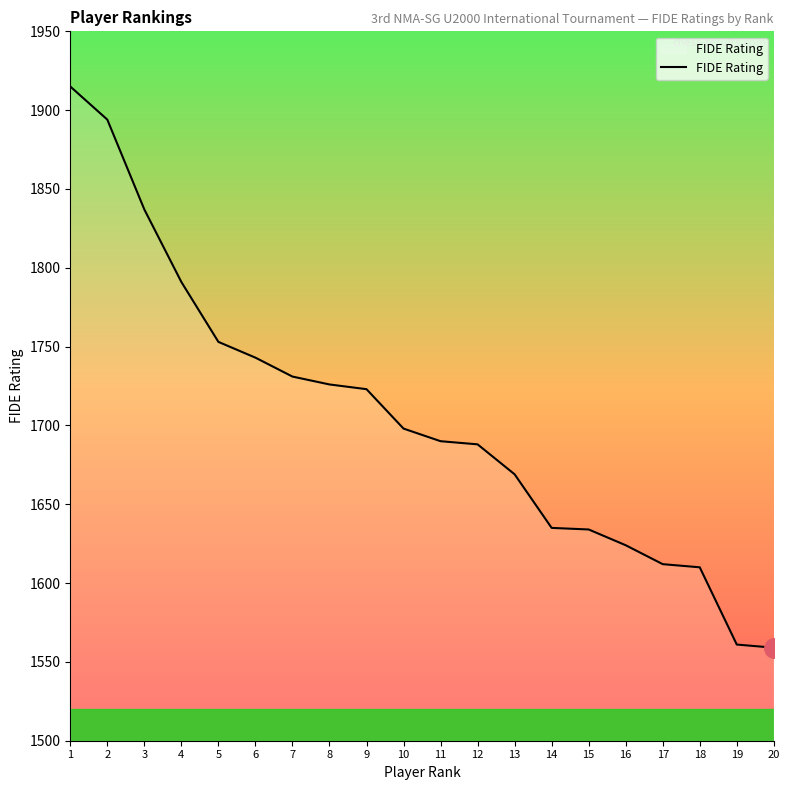

The value at 3 is 1837. True or false?

True